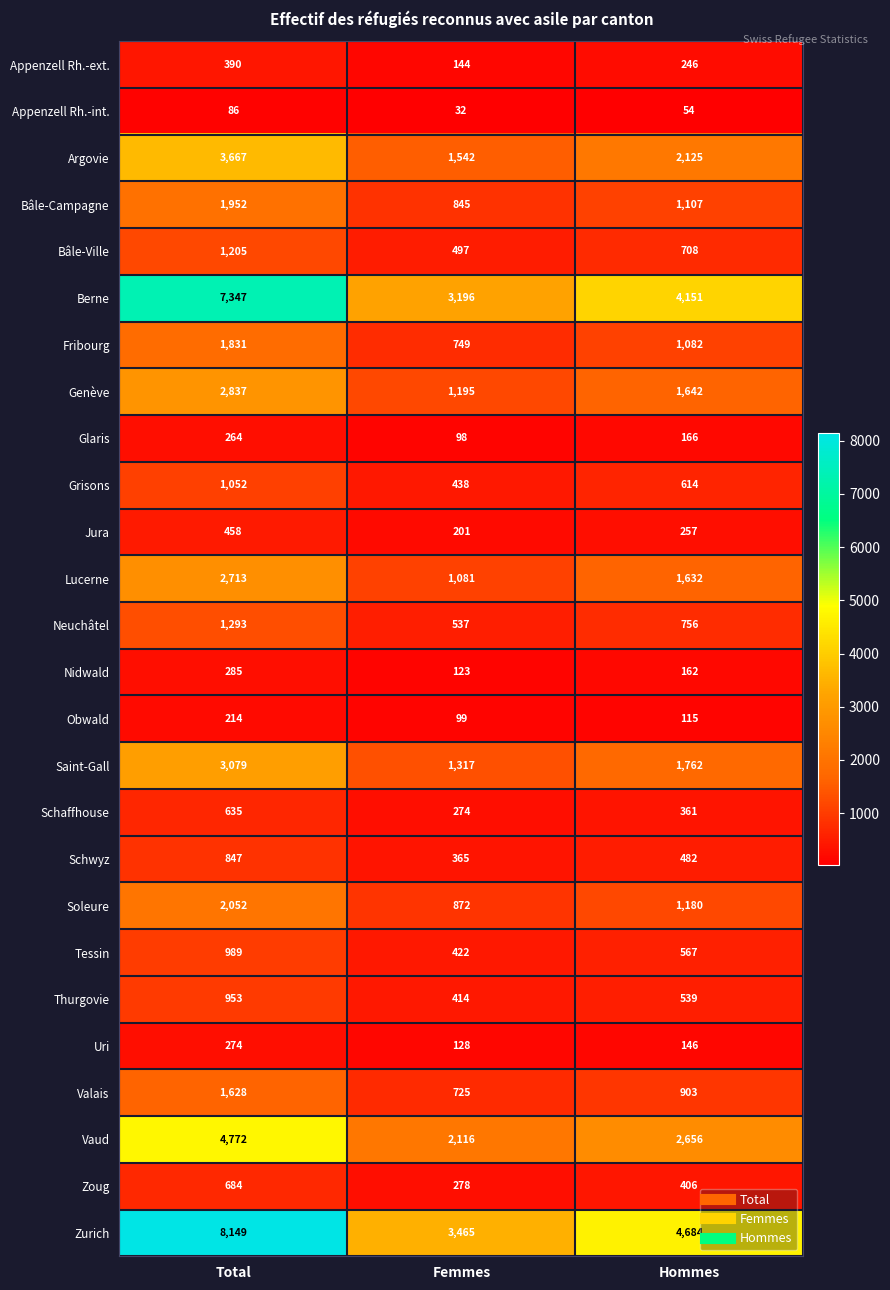

How many categories are shown in the chart?

3